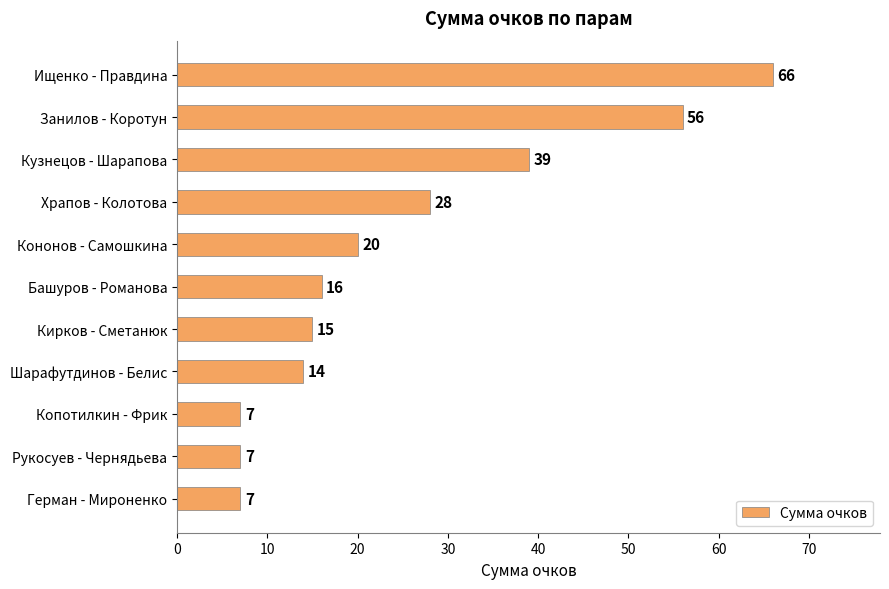

Reading top to bottom, transcribe all the data shown in this chart.

66	56	39	28	20	16	15	14	7	7	7